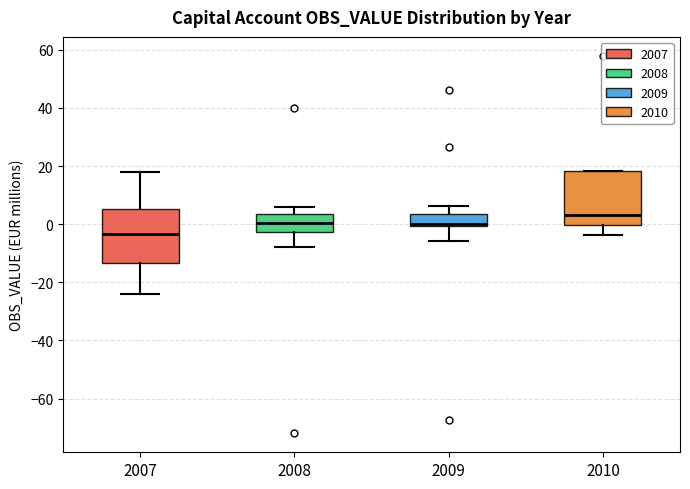

Reading left to right, transcribe this box plot: for each box, give where its median line is, the range the box spans, and where its two whiskers end, as read against the y-axis. The values are not printed on the chart, so give them approximately, as read against the axis.

2007: median -4, box -14 to 6, whiskers -24 to 18
2008: median 0, box -2 to 4, whiskers -8 to 6
2009: median 0 (just above the box's lower edge), box 0 to 4, whiskers -6 to 6
2010: median 4, box 0 to 18, whiskers -4 to 18